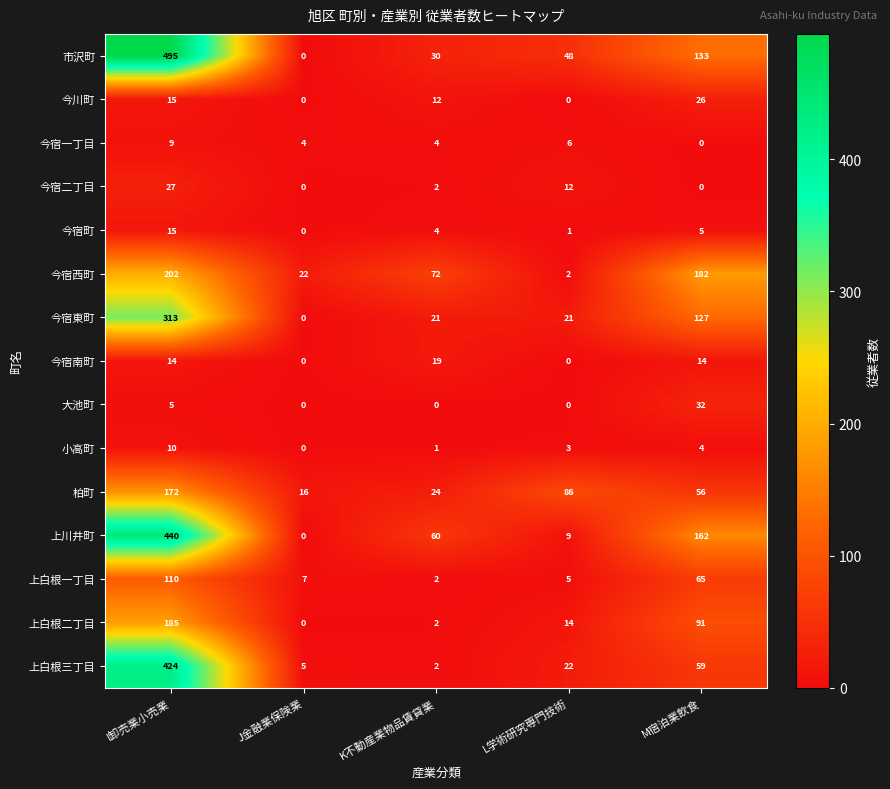

What is the total value across all series at K不動産業物品賃貸業?

255